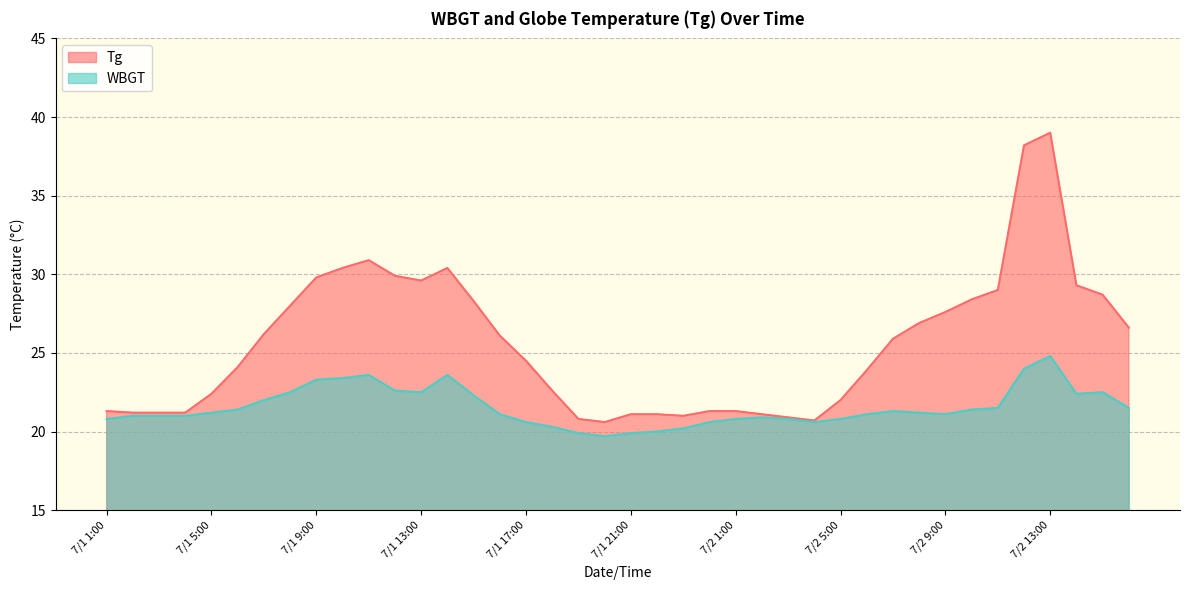

Reading left to right, extract all data points from this chart.

Tg: 21.3	21.2	21.2	21.2	22.4	24.1	26.2	28.0	29.8	30.4	30.9	29.9	29.6	30.4	28.3	26.1	24.5	22.6	20.8	20.6	21.1	21.1	21.0	21.3	21.3	21.1	20.9	20.7	22.0	23.9	25.9	26.9	27.6	28.4	29.0	38.2	39.0	29.3	28.7	26.6
WBGT: 20.8	21.0	21.0	21.0	21.2	21.4	22.0	22.5	23.3	23.4	23.6	22.6	22.5	23.6	22.3	21.1	20.6	20.3	19.9	19.7	19.9	20.0	20.2	20.6	20.8	20.9	20.8	20.6	20.8	21.1	21.3	21.2	21.1	21.4	21.5	24.0	24.8	22.4	22.5	21.5